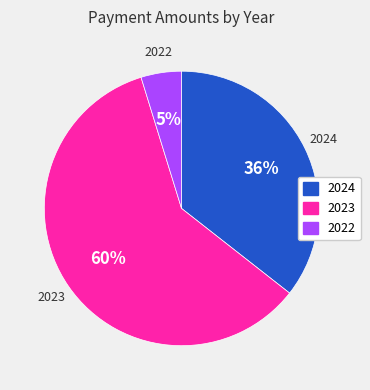

How many segments does this pie chart have?

3